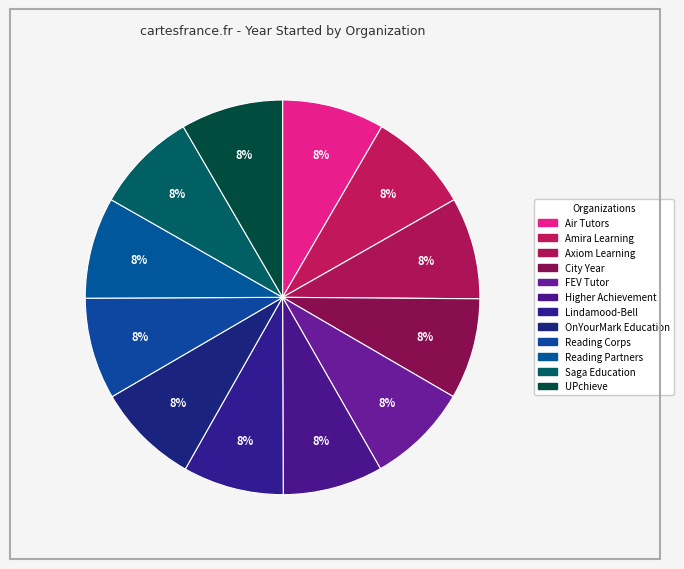

What is the smallest slice in the pie chart?

Higher Achievement